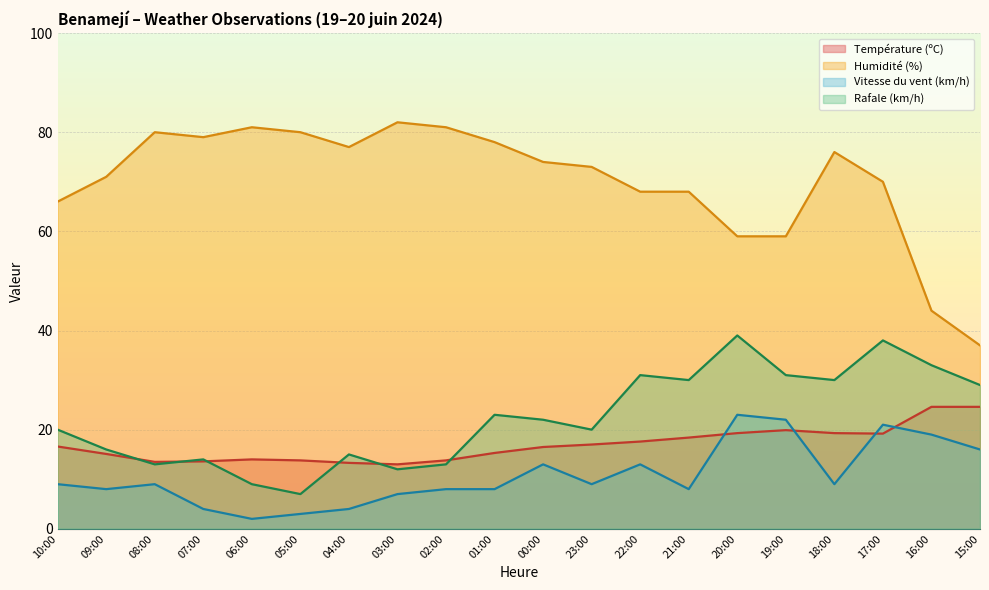

The value of Humidité (%) at 07:00 is 111.3. True or false?

False